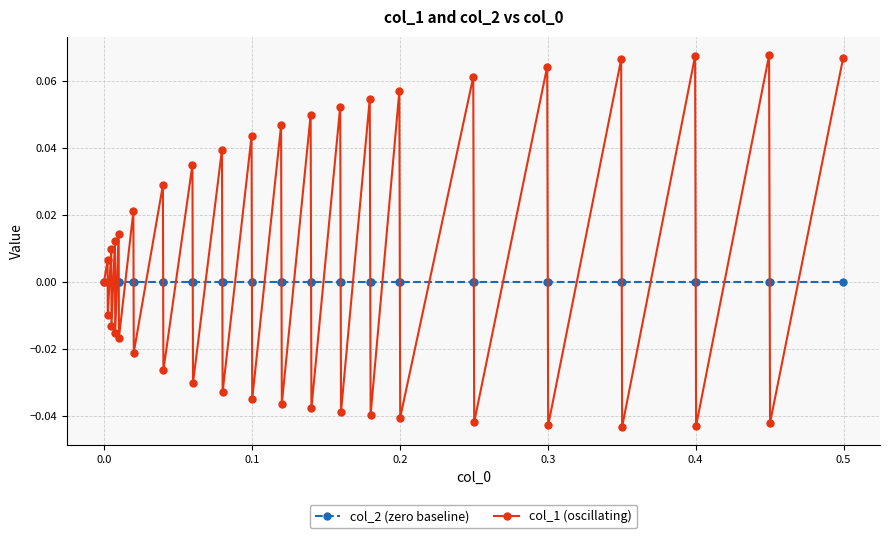

Which series has the largest total across all categories?

col_1 (oscillating)